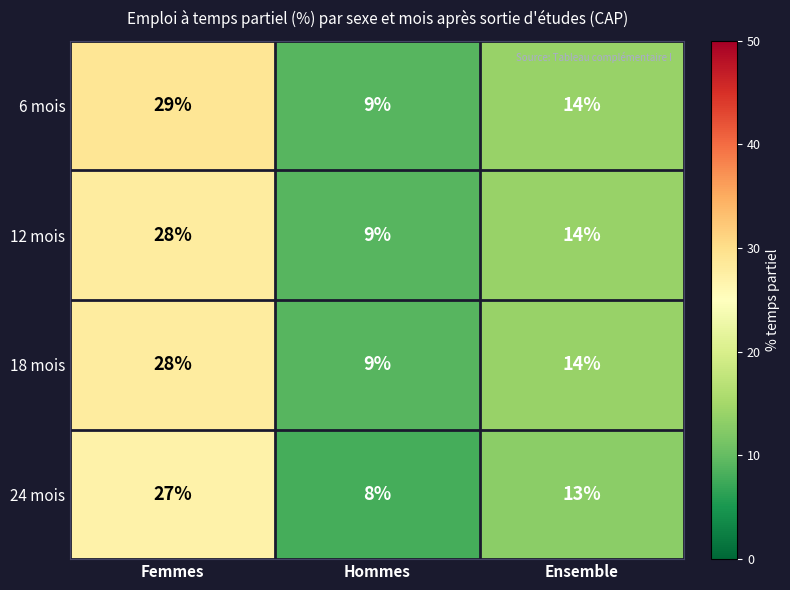

At which label does 12 mois first exceed 14?

Femmes